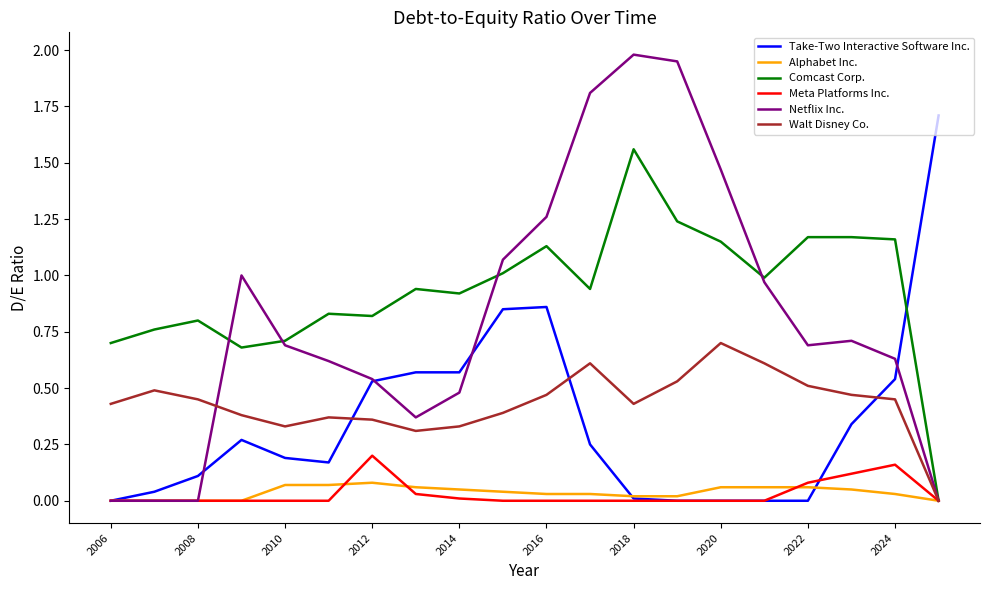

What are all the series names shown in the legend?

Take-Two Interactive Software Inc., Alphabet Inc., Comcast Corp., Meta Platforms Inc., Netflix Inc., Walt Disney Co.